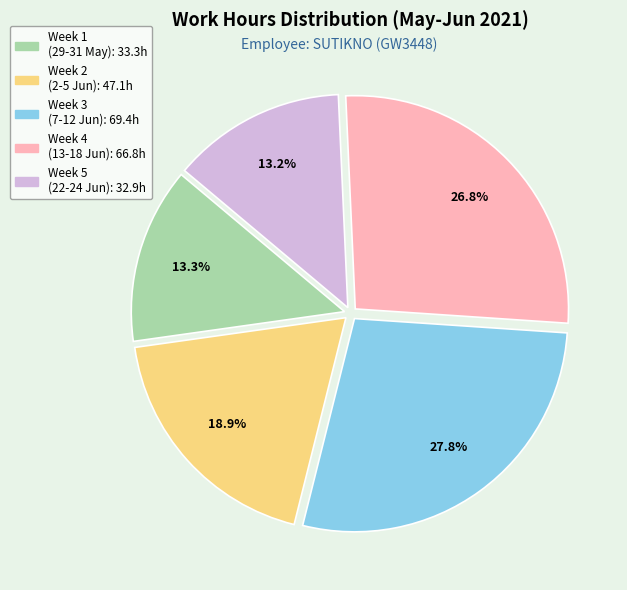

Is there any slice that represents more than half of the pie?

No